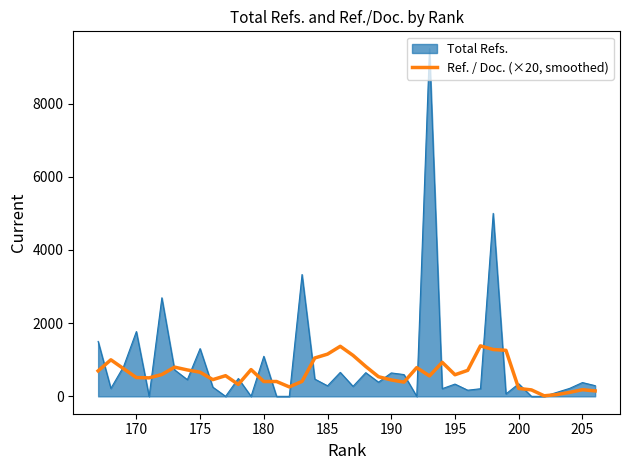

True or false: there are more than 2 points higher than both neighbors.

True